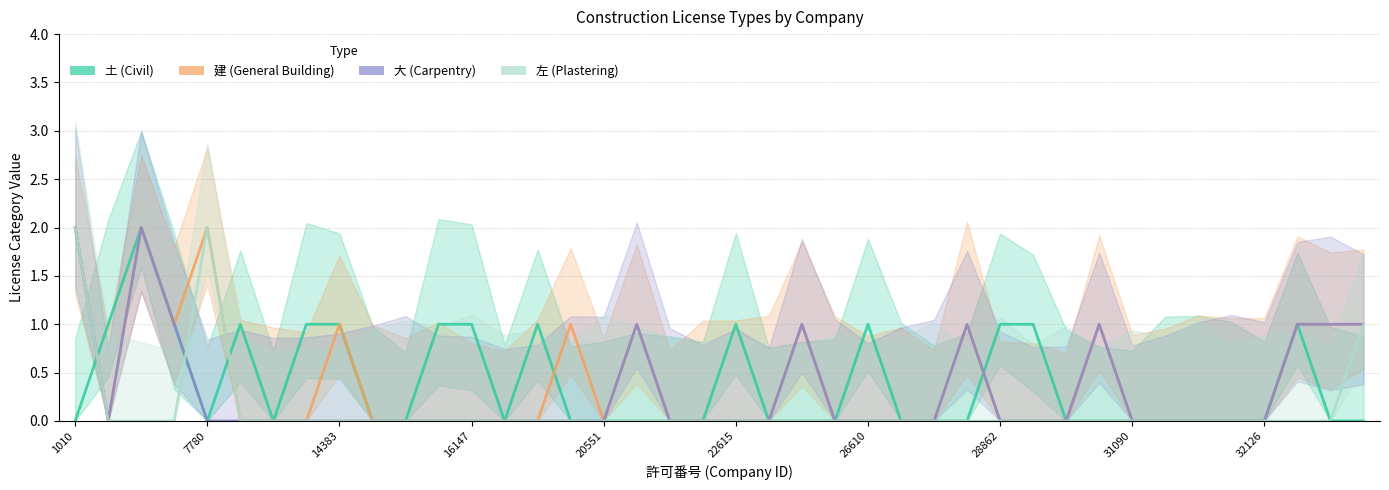

Reading left to right, transcribe all the data shown in this chart.

土: 0	1	2	1	0	1	0	1	1	0	0	1	1	0	1	0	0	0	0	0	1	0	0	0	1	0	0	0	1	1	0	0	0	0	0	0	0	1	0	0
建: 2	0	2	1	2	0	0	0	1	0	0	0	0	0	0	1	0	1	0	0	0	0	1	0	0	0	0	1	0	0	0	1	0	0	0	0	0	1	1	1
大: 2	0	2	1	0	0	0	0	0	0	0	0	0	0	0	0	0	1	0	0	0	0	1	0	0	0	0	1	0	0	0	1	0	0	0	0	0	1	1	1
左: 2	0	0	0	2	0	0	0	0	0	0	0	0	0	0	0	0	0	0	0	0	0	0	0	0	0	0	0	0	0	0	0	0	0	0	0	0	0	0	1